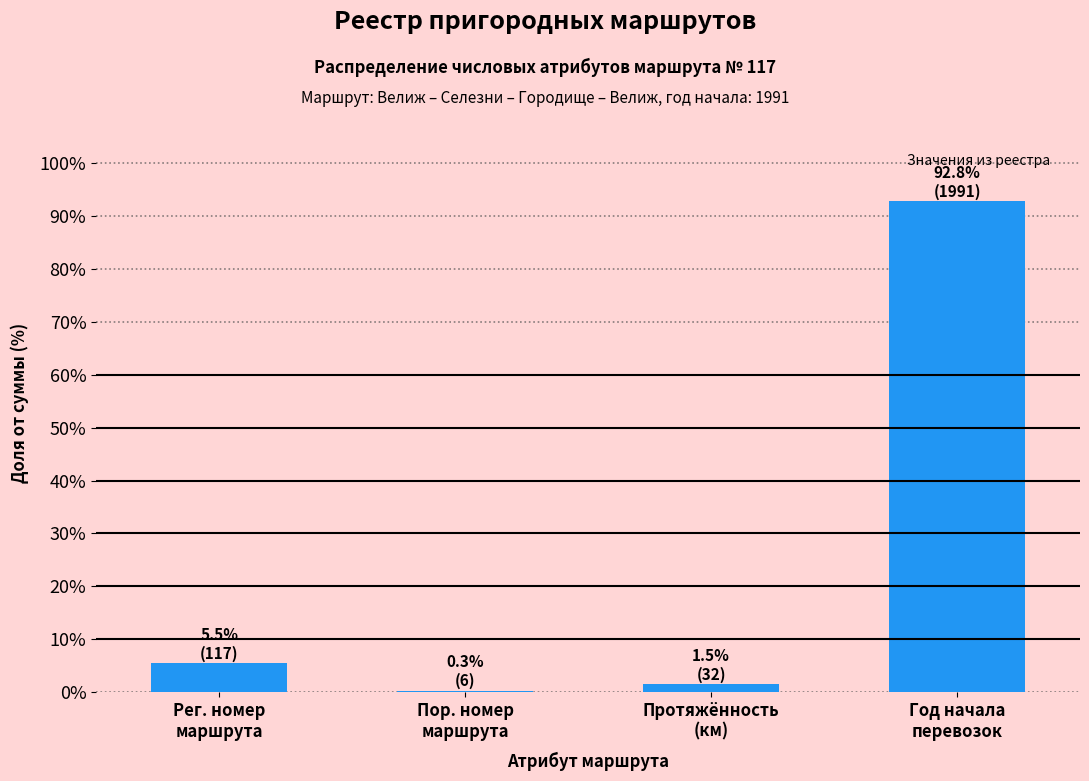

What is the sum of all values?

100.0